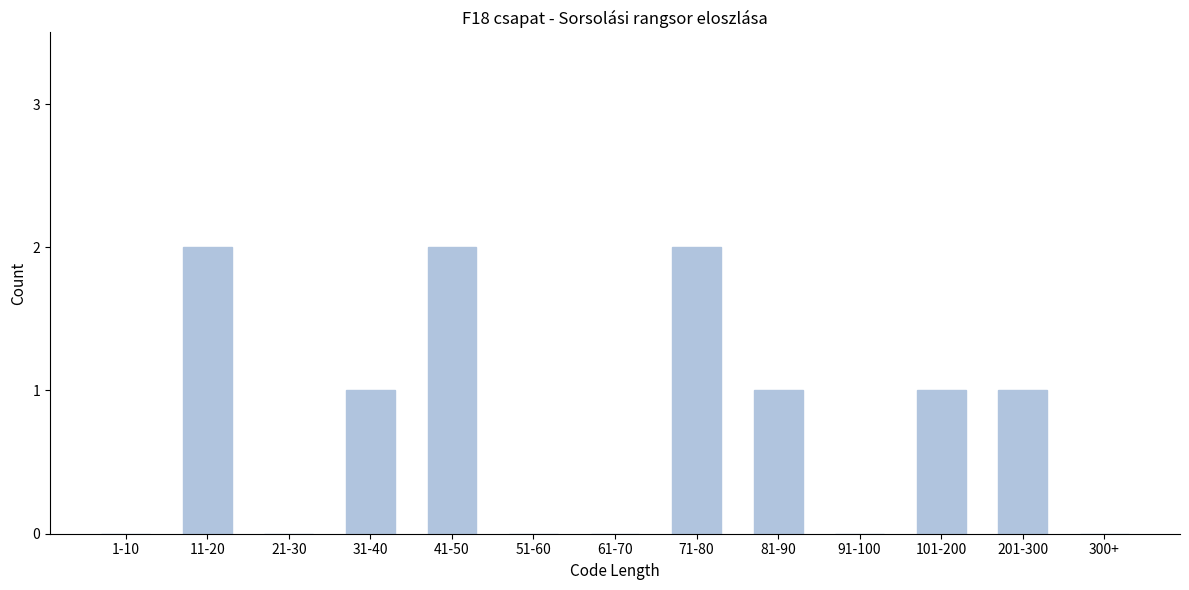

Reading left to right, list all the values displayed in this chart.

1-10=0	11-20=2	21-30=0	31-40=1	41-50=2	51-60=0	61-70=0	71-80=2	81-90=1	91-100=0	101-200=1	201-300=1	300+=0